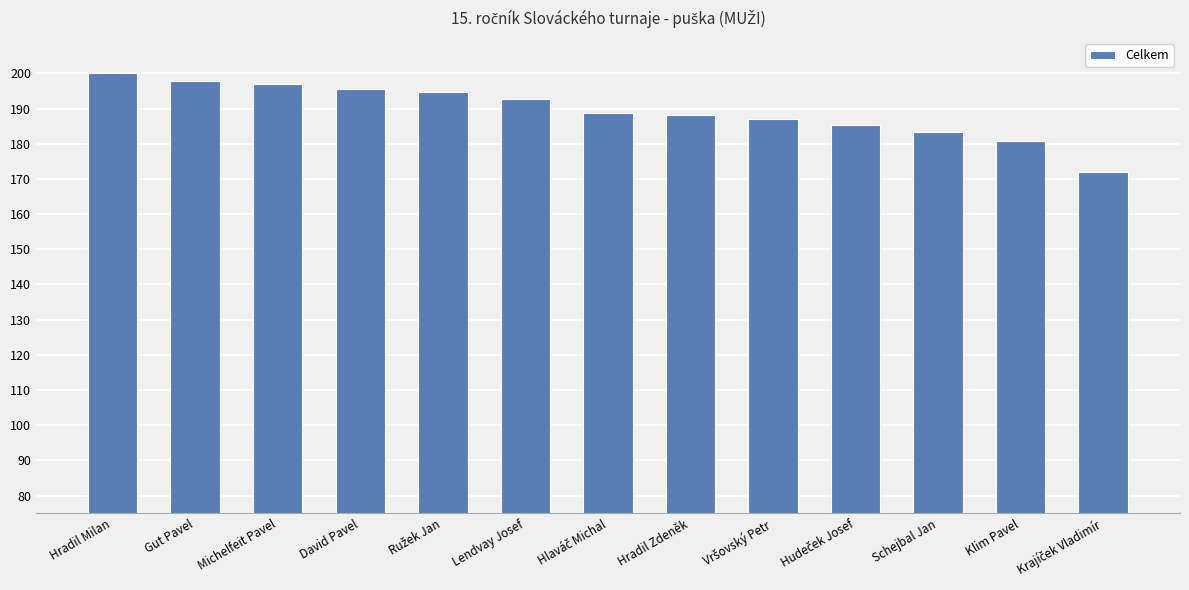

What is the sum of all values?

2463.2